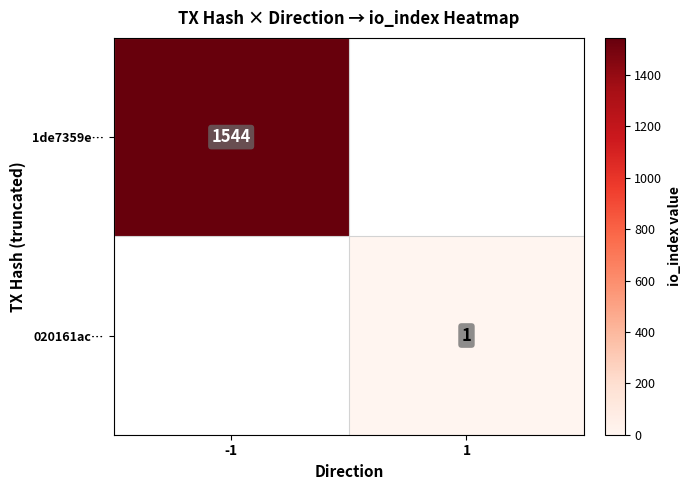

The value of 1de7359e… at -1 is 853.6. True or false?

False